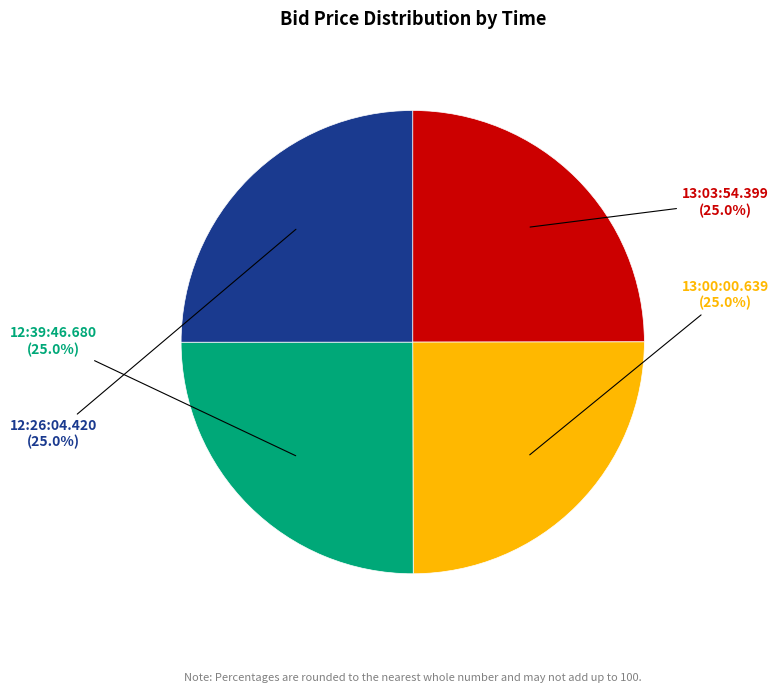

Does any single category account for the majority?

No